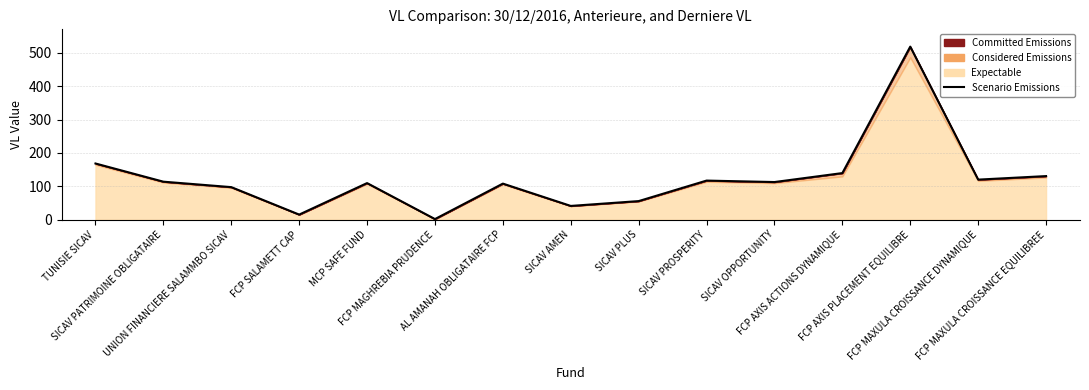

What is the ratio of the value at UNION FINANCIERE SALAMMBO SICAV to the value at FCP MAGHREBIA PRUDENCE?

63.2